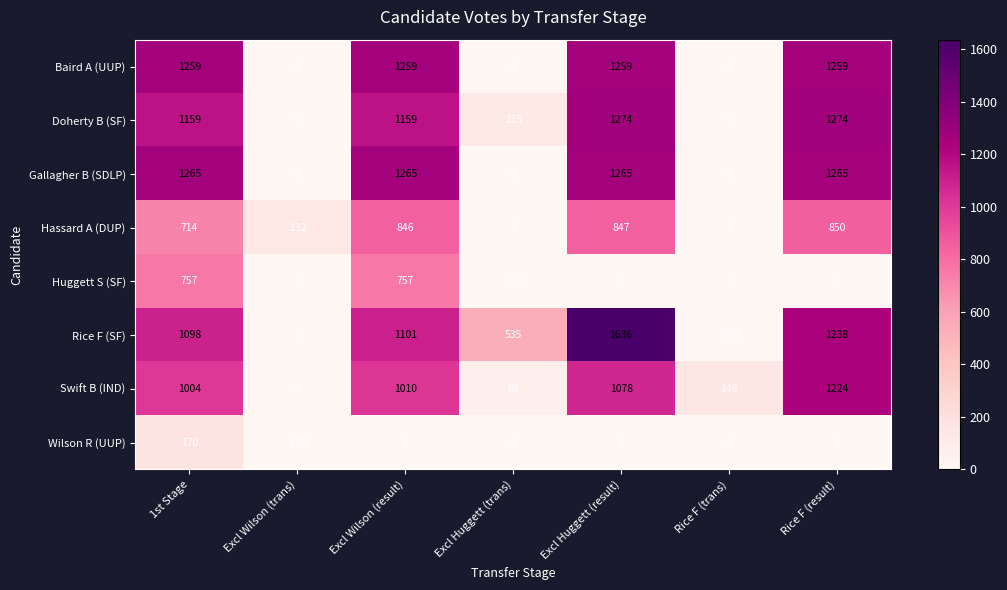

Which series has the widest spread of values?

Rice F (SF)